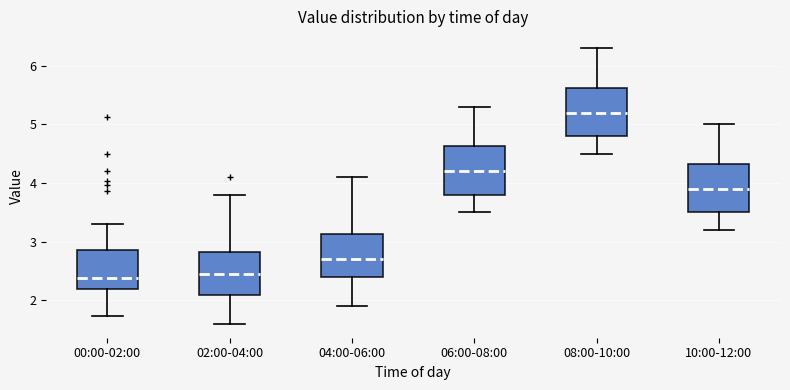

Reading left to right, transcribe this box plot: for each box, give where its median line is, the range the box spans, and where its two whiskers end, as read against the y-axis. The values are not printed on the chart, so give them approximately, as read against the axis.

00:00-02:00: median 2.4, box 2.2 to 2.9, whiskers 1.7 to 3.3
02:00-04:00: median 2.5, box 2.1 to 2.8, whiskers 1.6 to 3.8
04:00-06:00: median 2.7, box 2.4 to 3.1, whiskers 1.9 to 4.1
06:00-08:00: median 4.2, box 3.8 to 4.6, whiskers 3.5 to 5.3
08:00-10:00: median 5.2, box 4.8 to 5.6, whiskers 4.5 to 6.3
10:00-12:00: median 3.9, box 3.5 to 4.3, whiskers 3.2 to 5.0